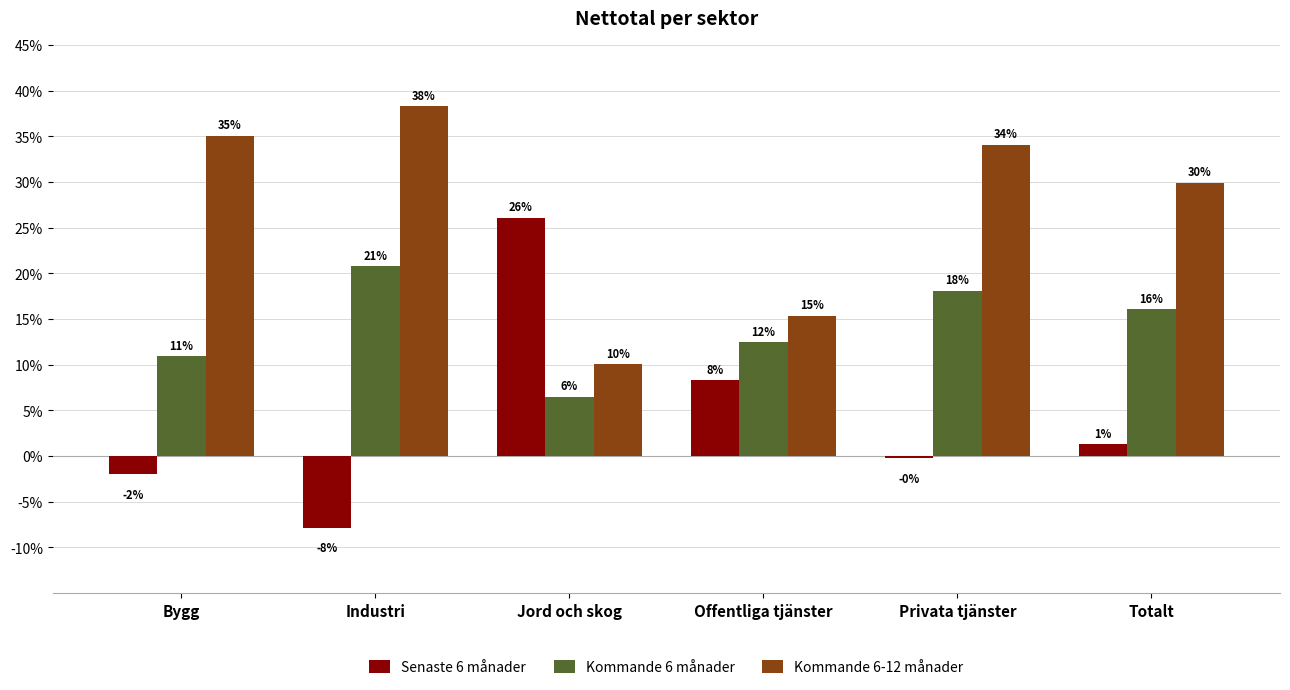

What is the approximate value of Senaste 6 månader at Bygg?

-2.0